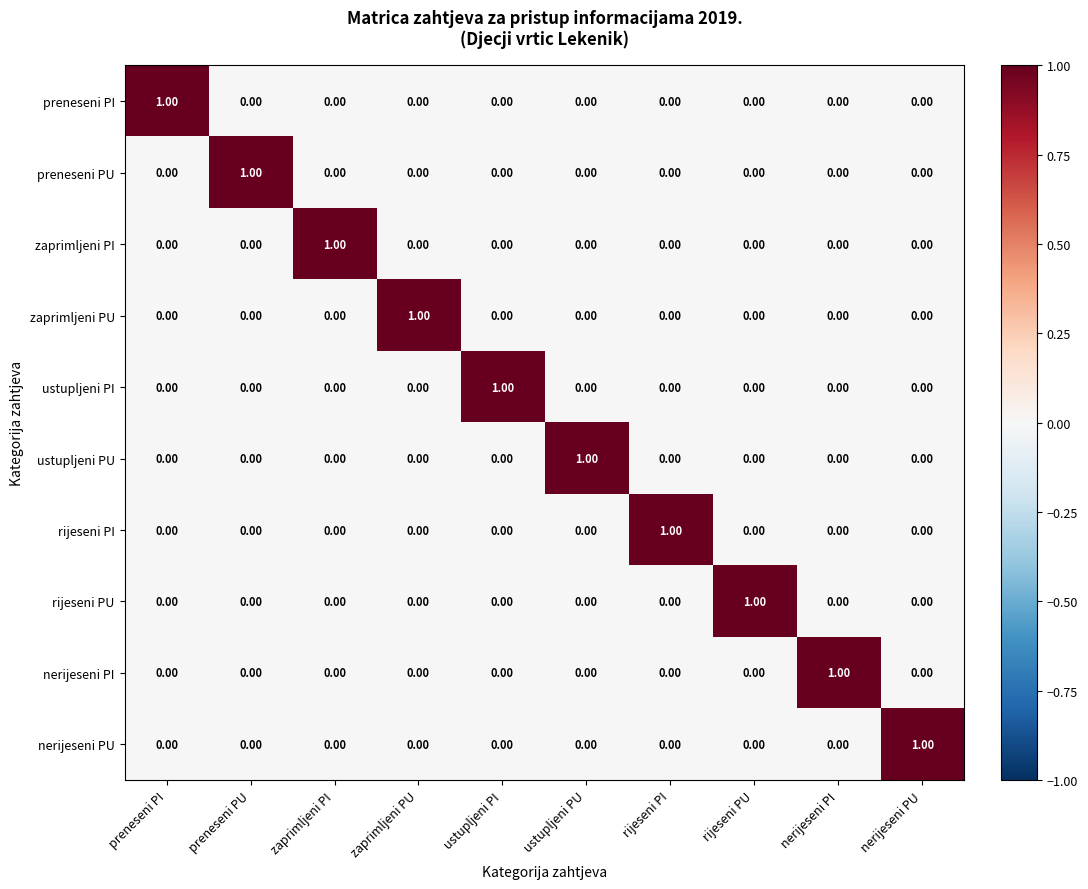

At which label does preneseni PI reach its peak?

preneseni PI